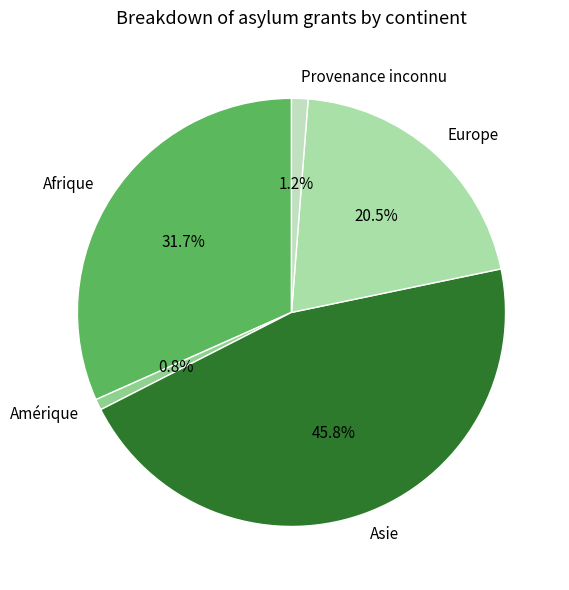

Do Amérique and Provenance inconnu together represent more than half of the pie?

No